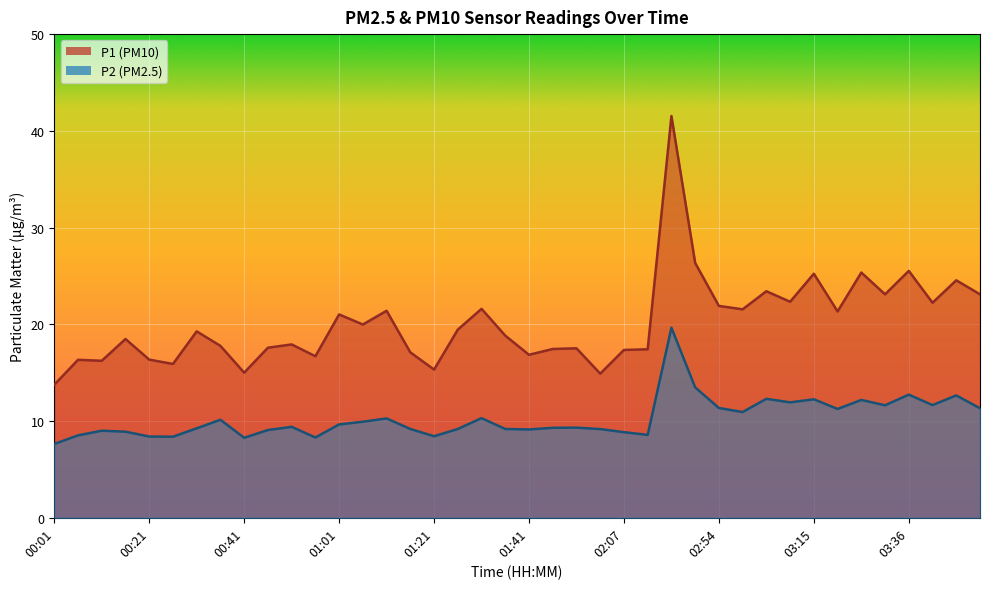

What is the average value of the P2 series?

10.3